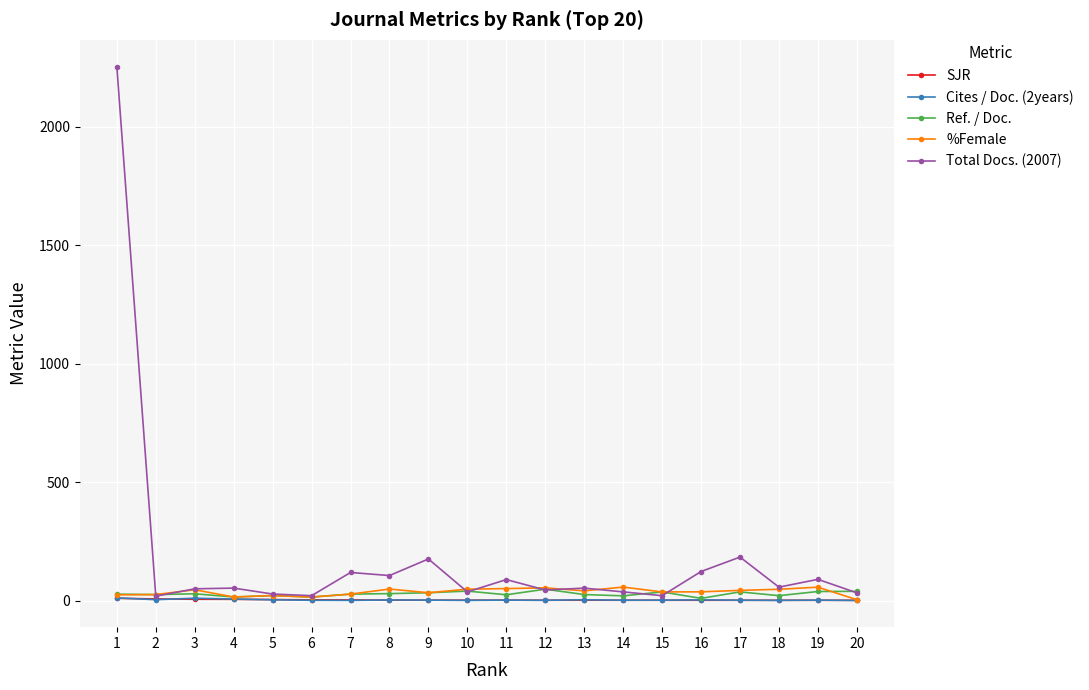

True or false: Total Docs. (2007) has more than 2 points higher than both neighbors.

True